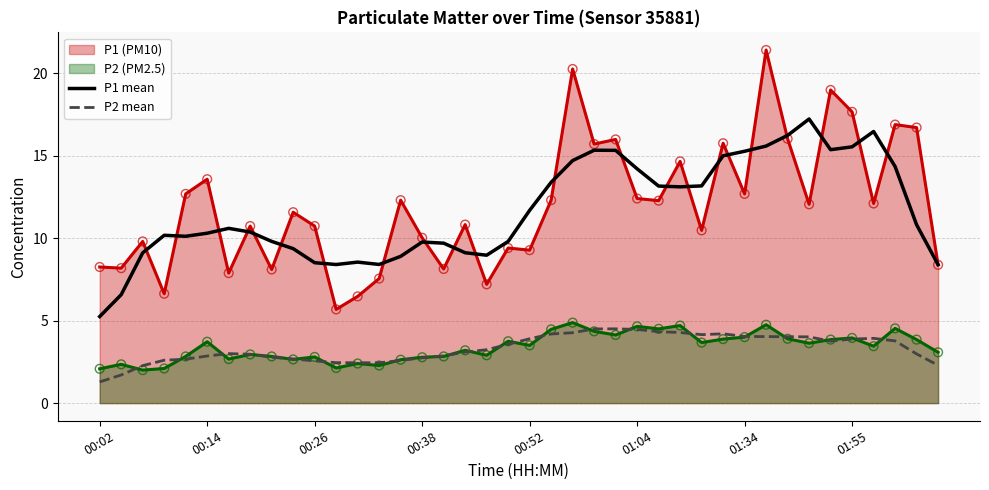

Which series has the largest total across all categories?

P1 (PM10)